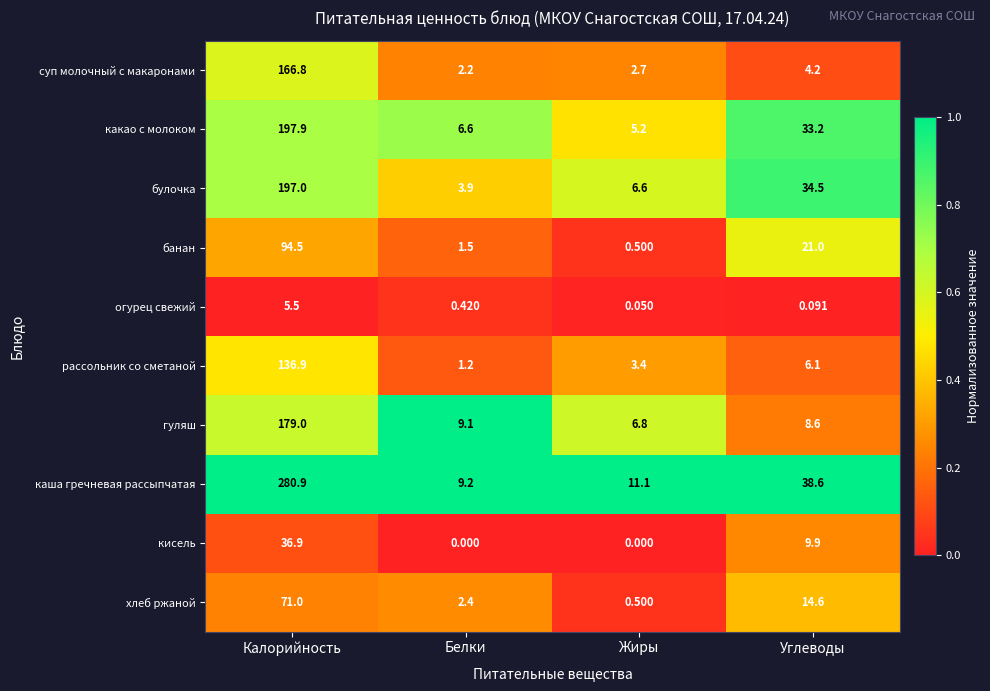

Which series has the largest total across all categories?

каша гречневая рассыпчатая